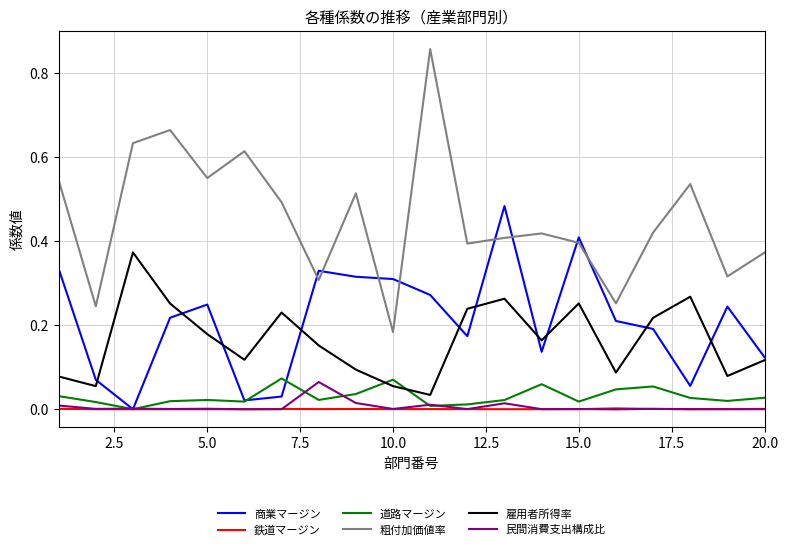

True or false: 道路マージン and 粗付加価値率 cross at least once.

False